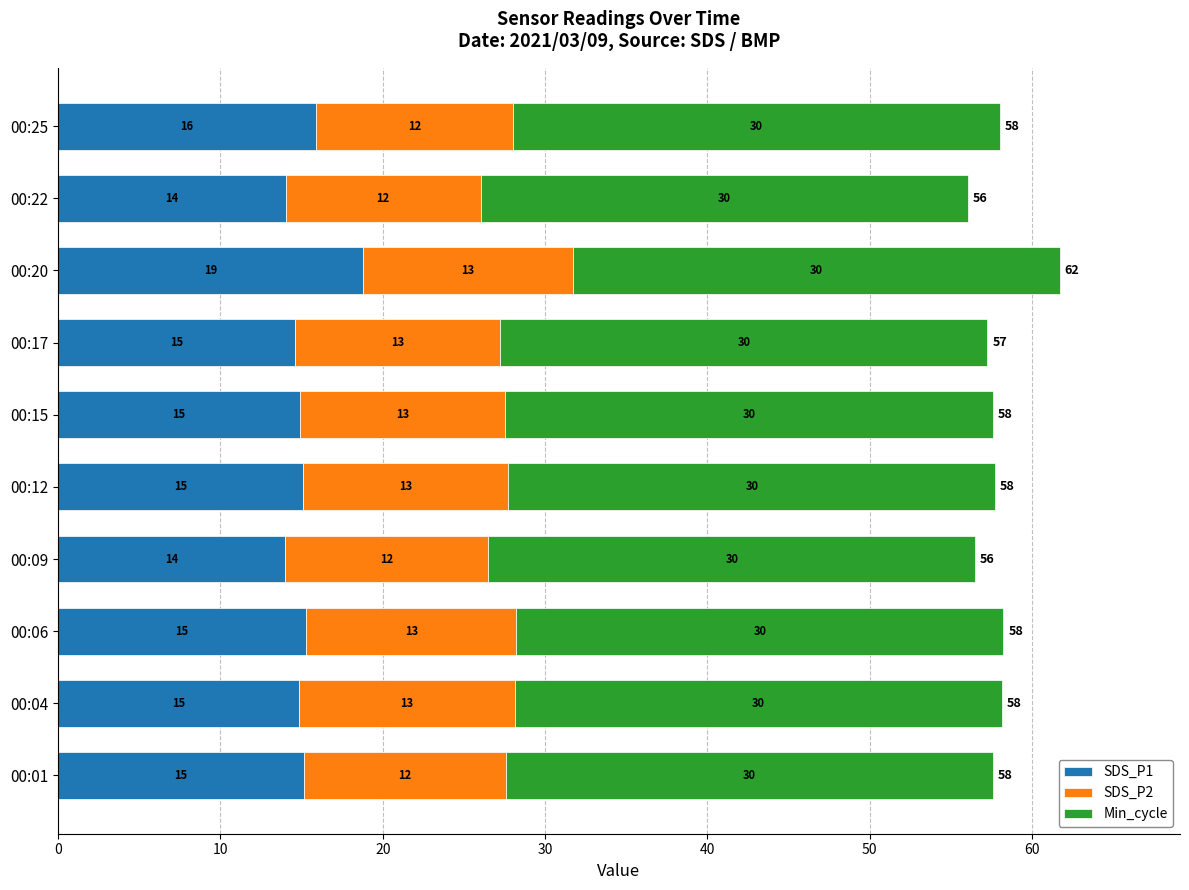

Is it true that SDS_P1 equals 7.4 at 00:04?

False